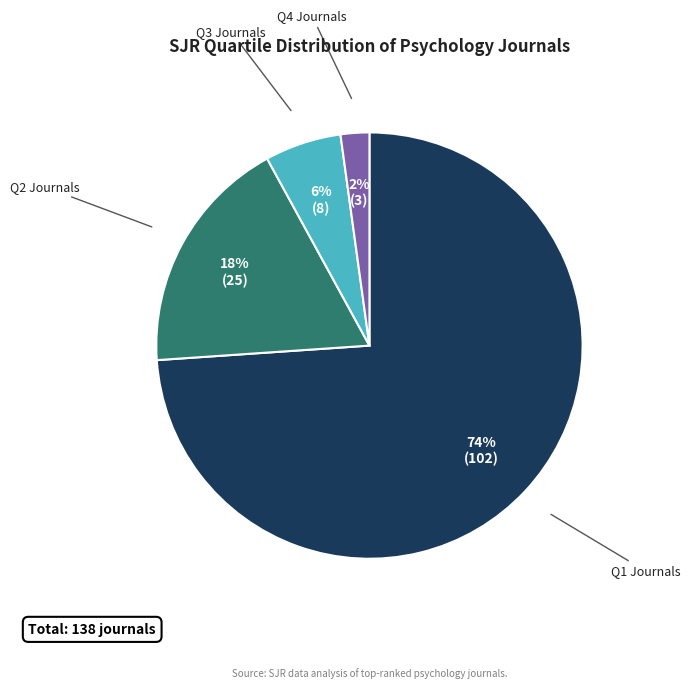

To the nearest percent, what is the difference between the largest and smallest slice percentages?

72%